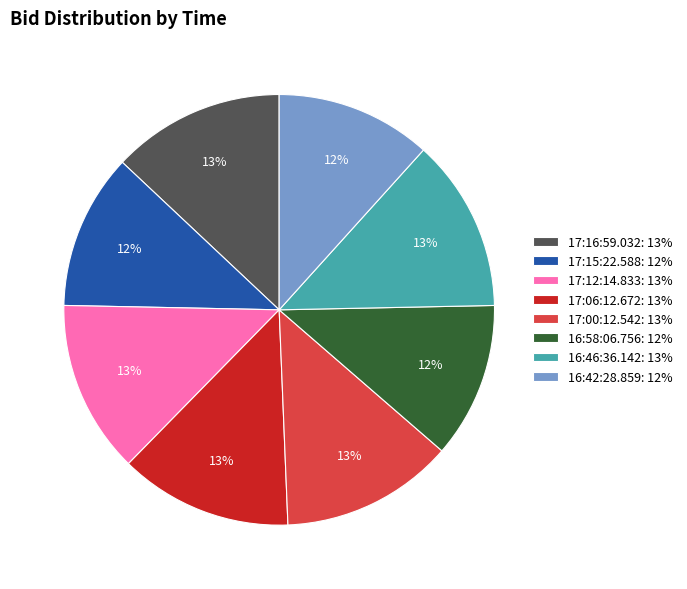

How many slices are in this pie chart?

8